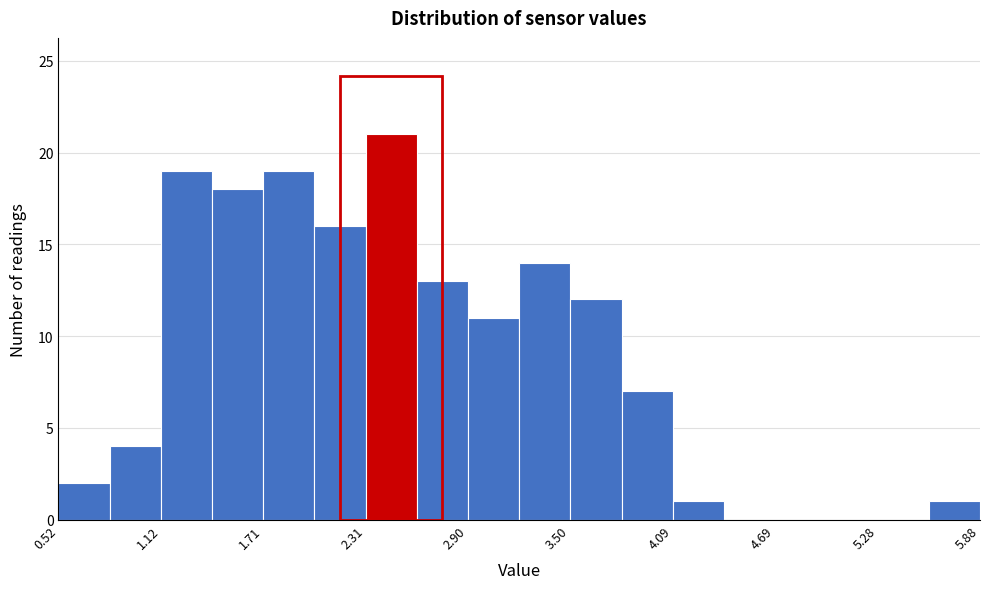

Around what value on the x-axis is the tallest bar? Give the approximate position of its centre, as read against the axis.

2.5